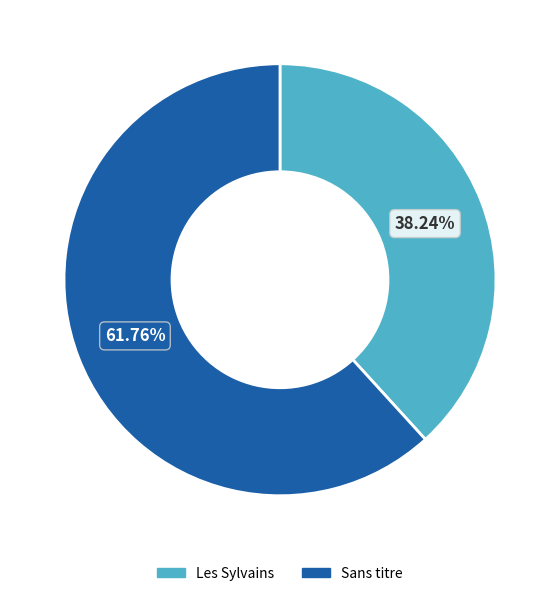

What is the ratio of the value at Les Sylvains to the value at Sans titre?

0.6